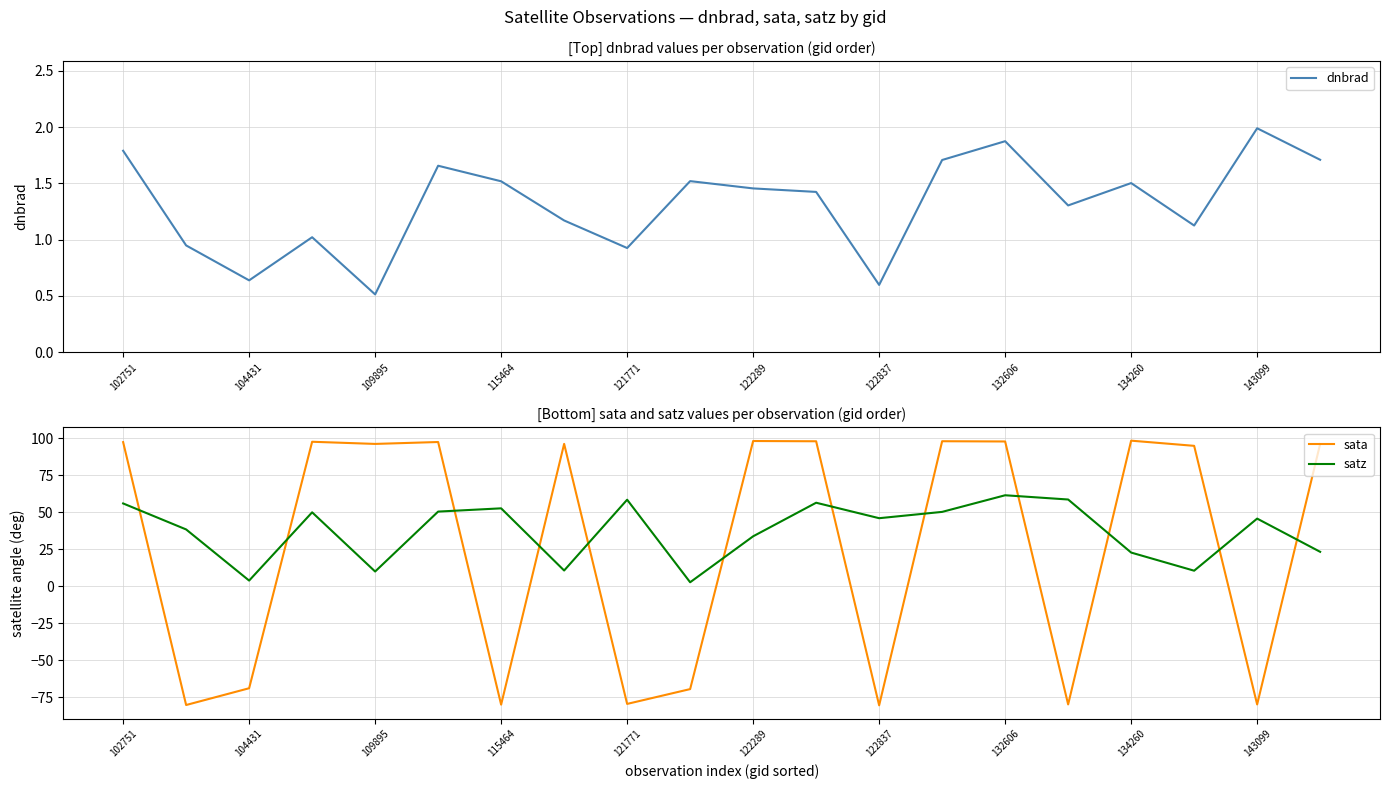

Which series has the largest range (max minus min)?

sata